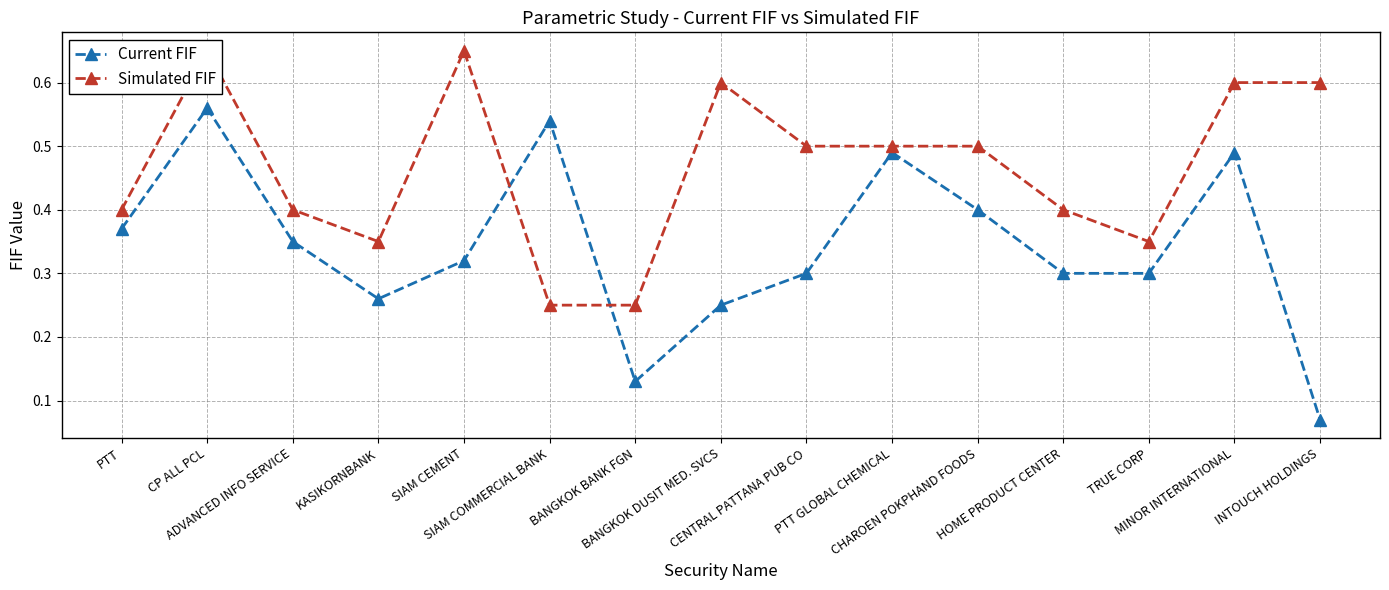

What is the difference between the maximum and minimum values in the Current FIF series?

0.5